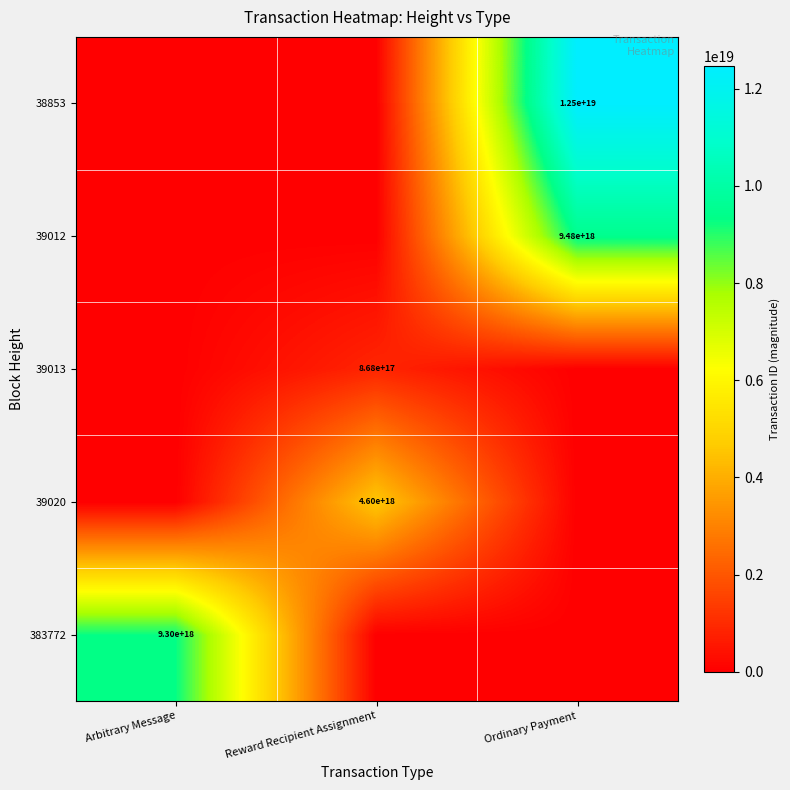

What is the total value across all series at Ordinary Payment?

21944473826930982912